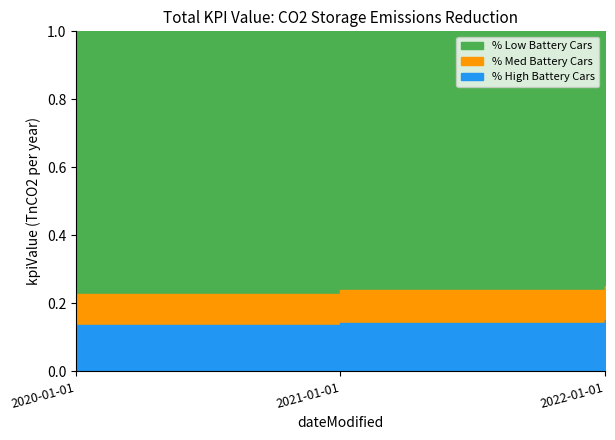

The value at 2021-01-01 is 0.2. True or false?

False